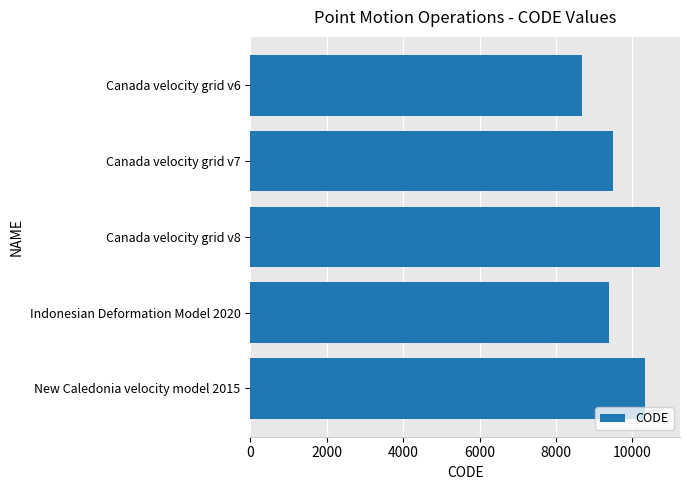

What is the greatest value displayed?

10707